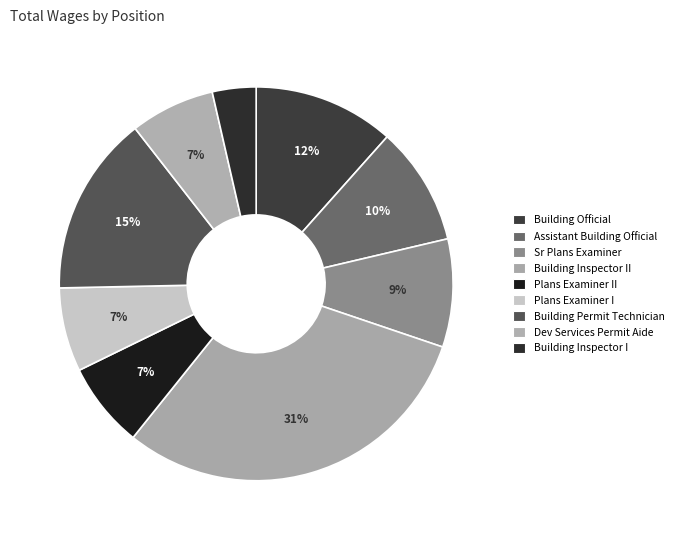

What percentage is the Building Official slice, to the nearest percent?

12%